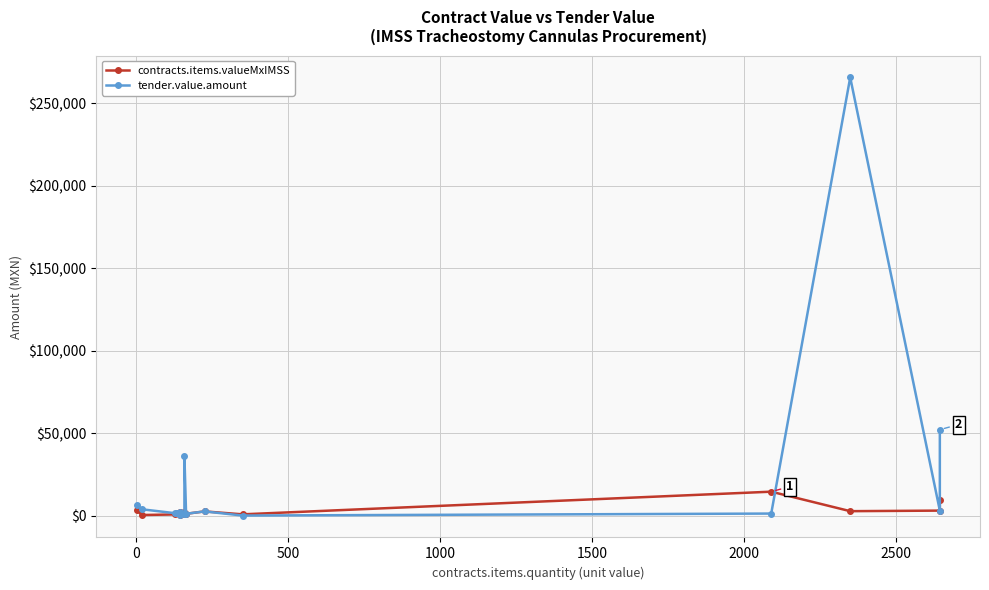

Is the value of tender.value.amount at 500 greater than the value of contracts.items.valueMxIMSS at 12?

No